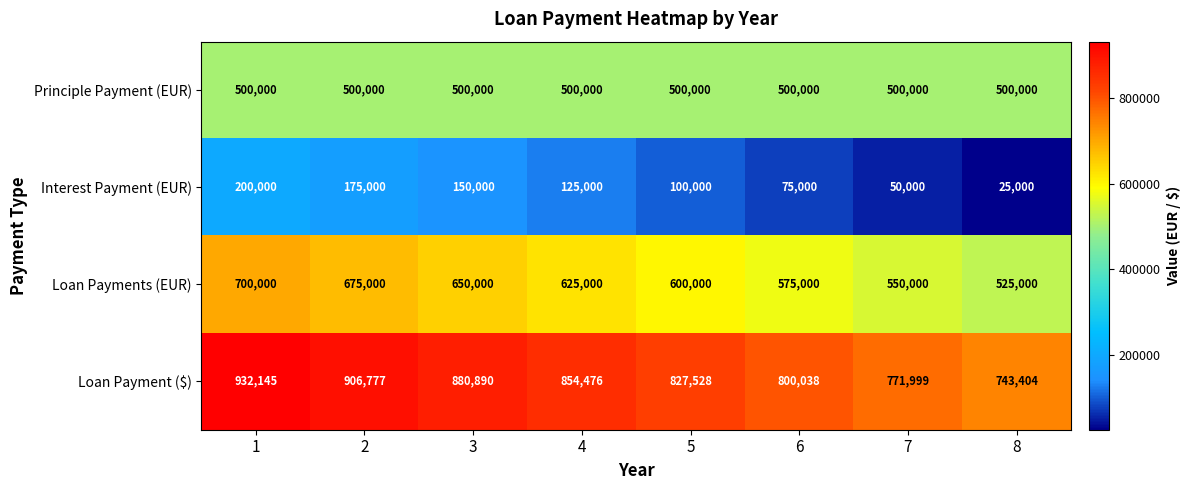

Which series has the widest spread of values?

Loan Payment ($)